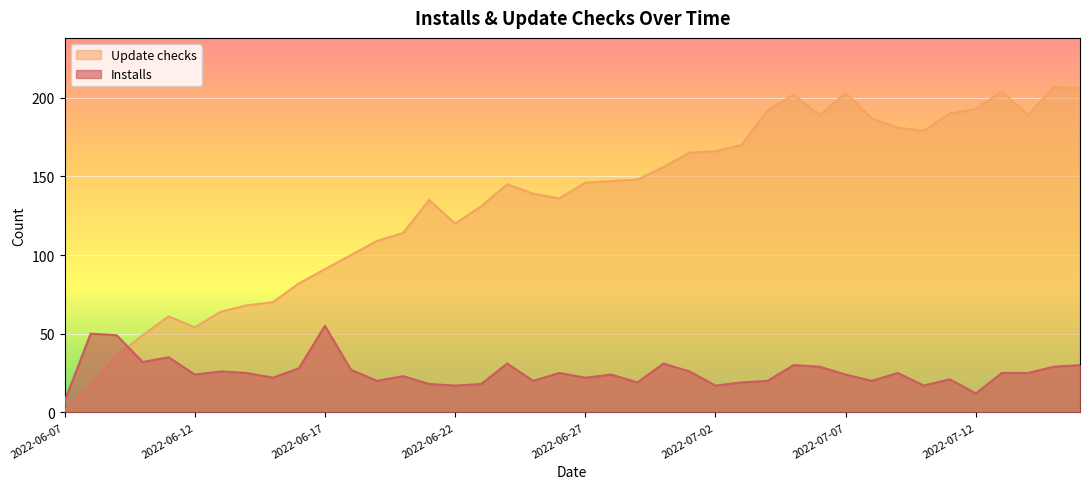

What is the greatest value displayed?

207